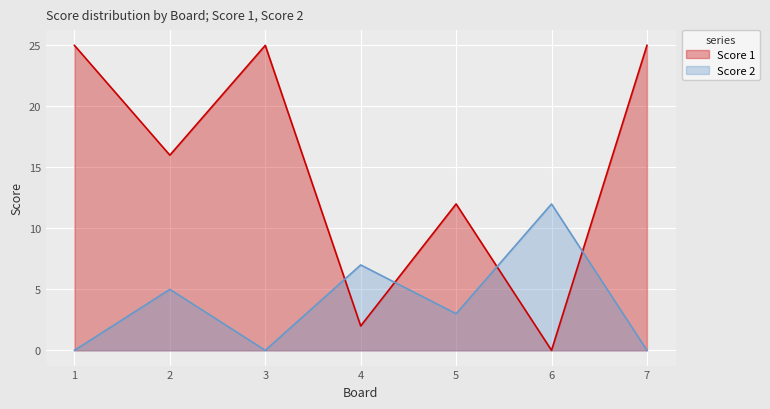

True or false: Score 2 has more than 2 interior local peaks.

True